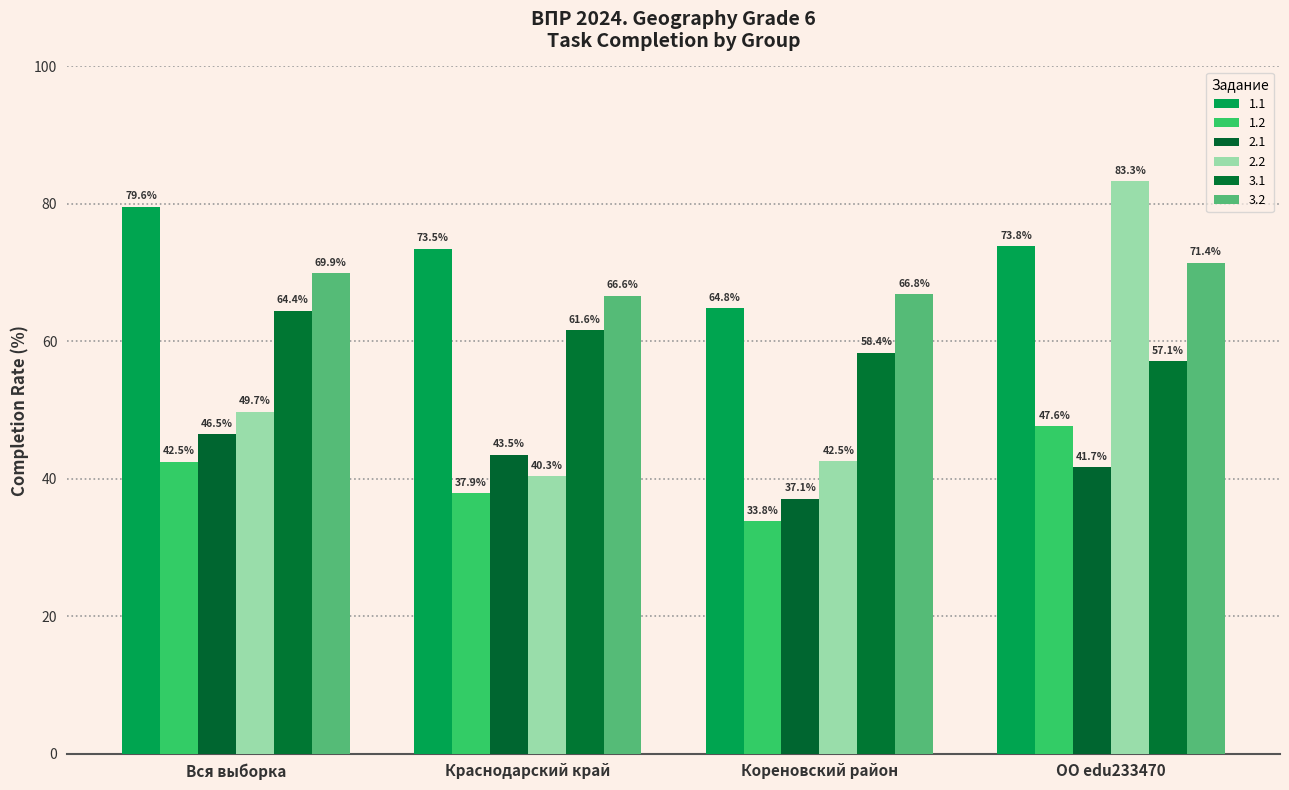

What is the spread (max minus min) of values at Кореновский район?

33.0